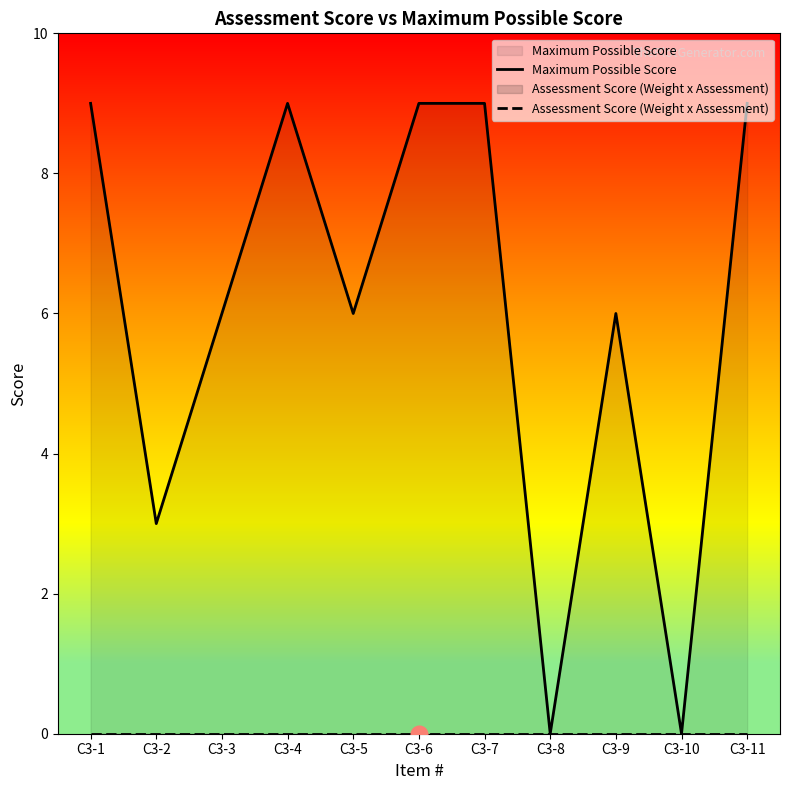

Which has a higher value, C3-7 or C3-5?

C3-7